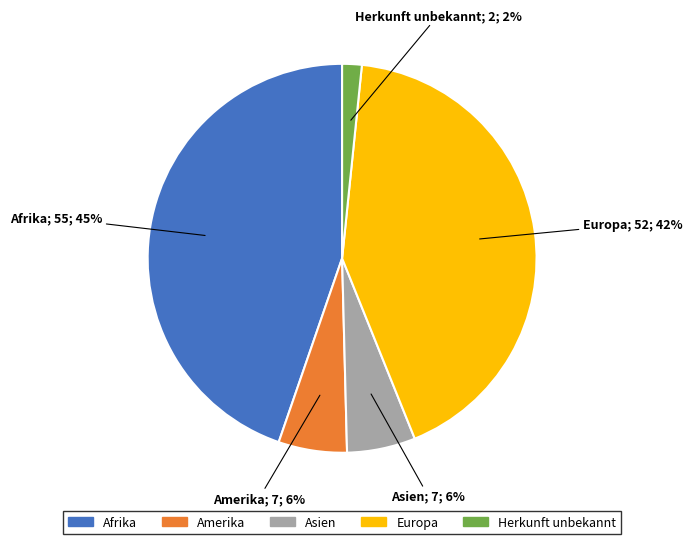

Does any single category account for the majority?

No